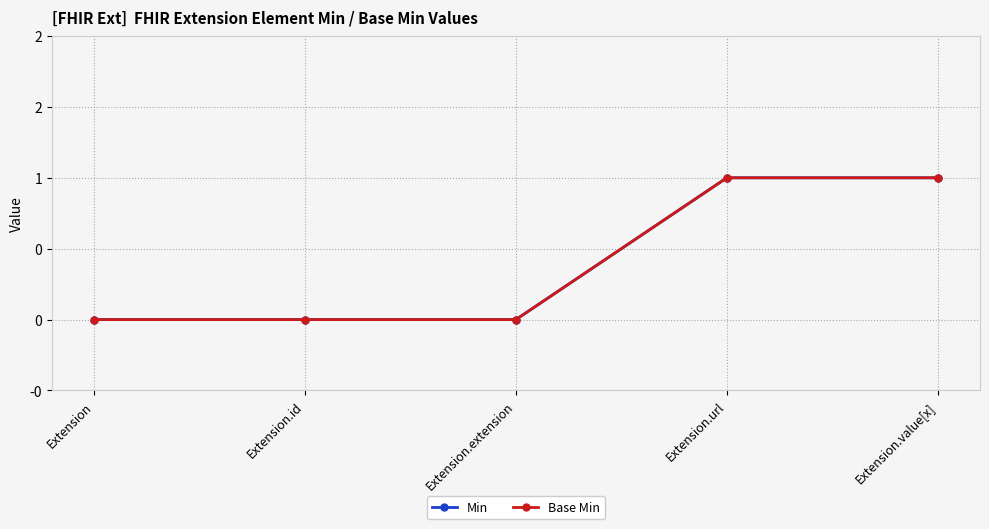

Does the chart have visible grid lines?

Yes